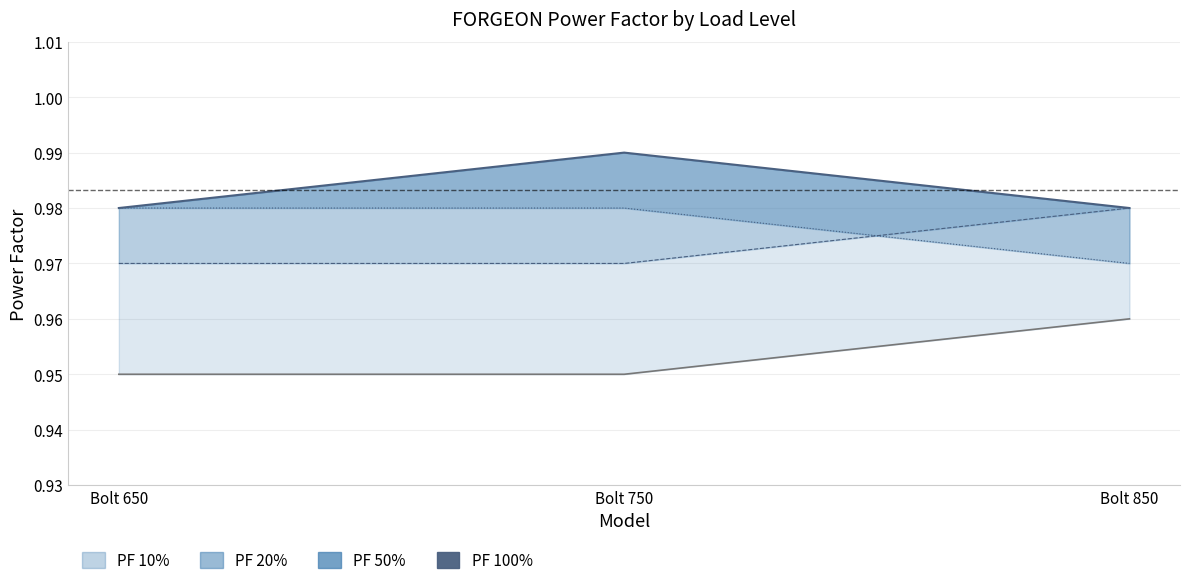

What is the value of the 2nd point from the left?

1.0